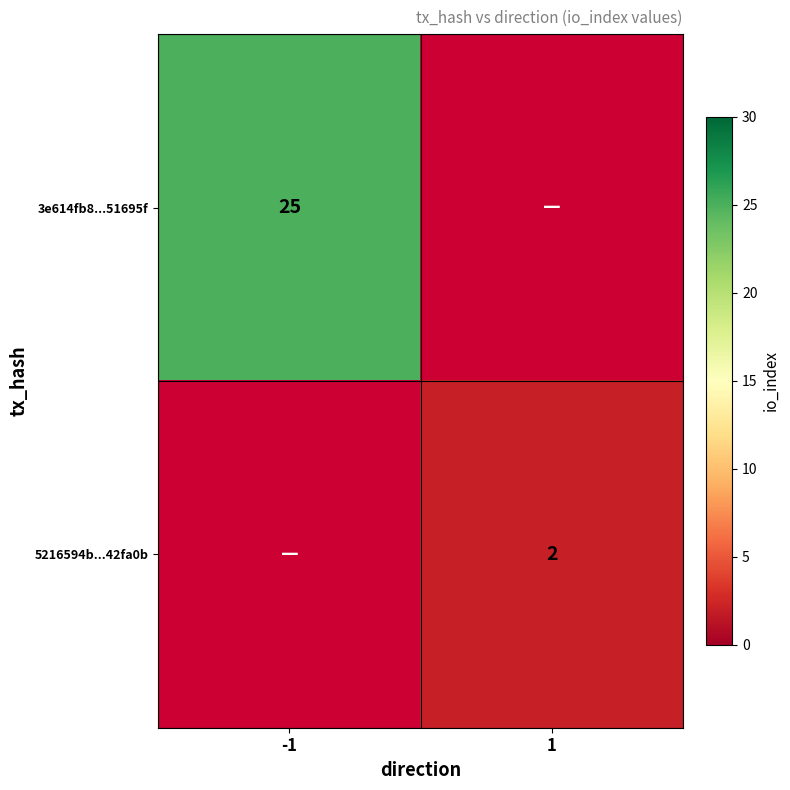

True or false: 3e614fb8...51695f has a value of 16.2 at -1.

False